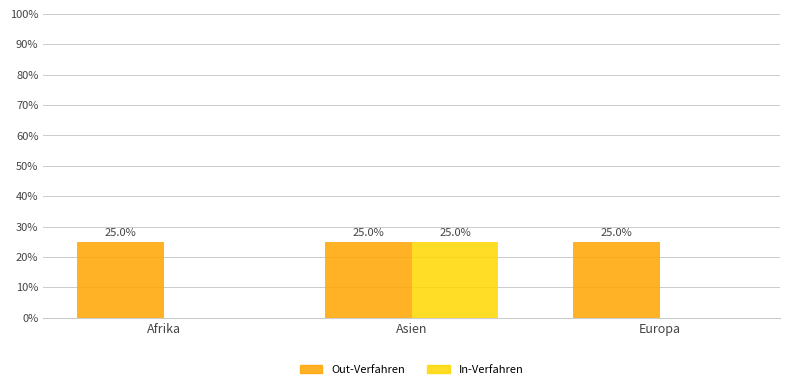

Is it true that Out-Verfahren equals 1 at Asien?

True